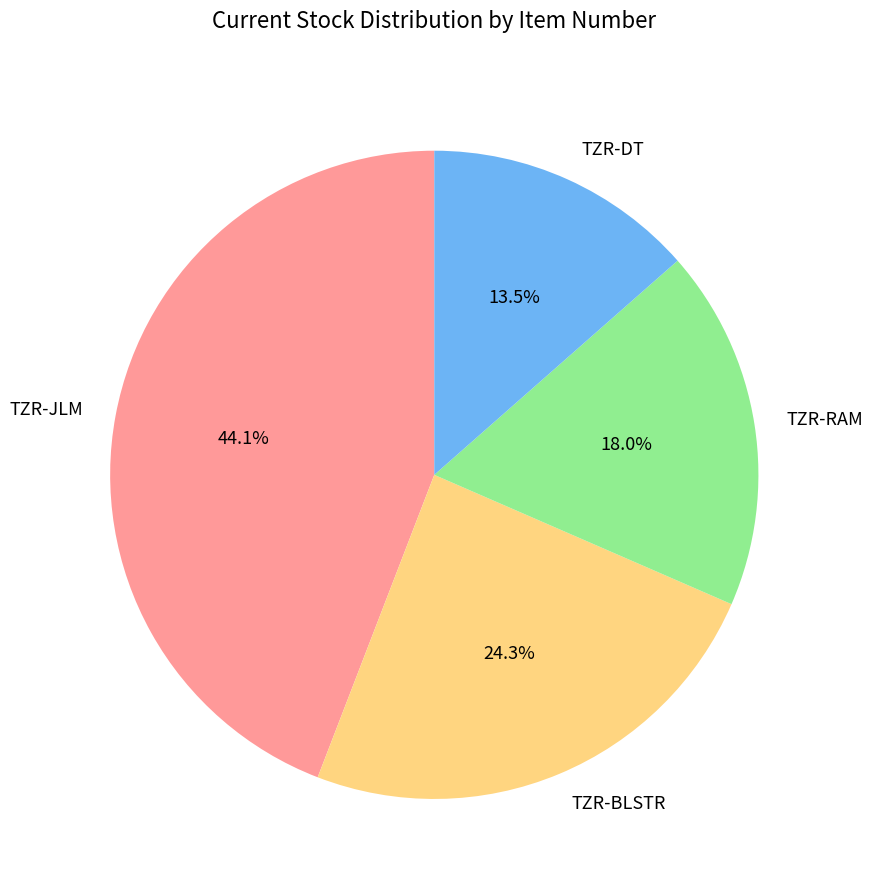

What percentage is the TZR-RAM slice, to the nearest percent?

18%